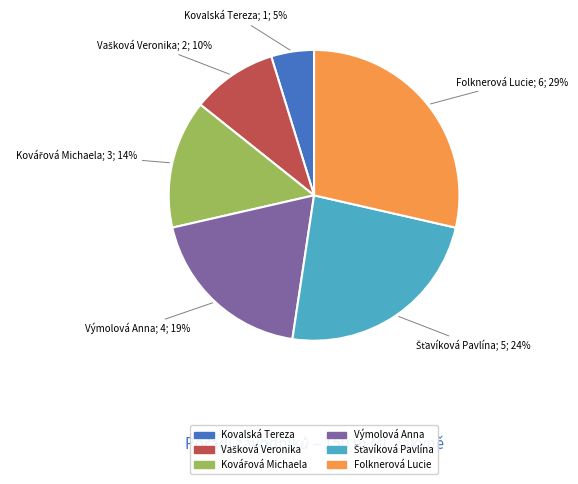

What is the largest slice in the pie chart?

Folknerová Lucie